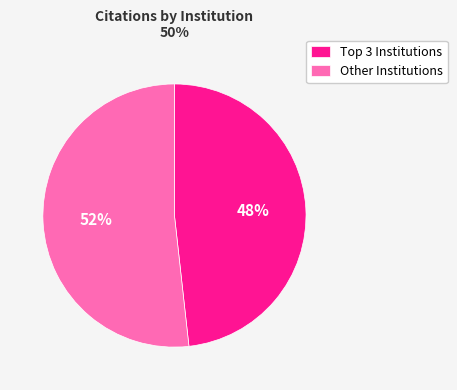

Is it true that Other Institutions is 52% of the pie?

True